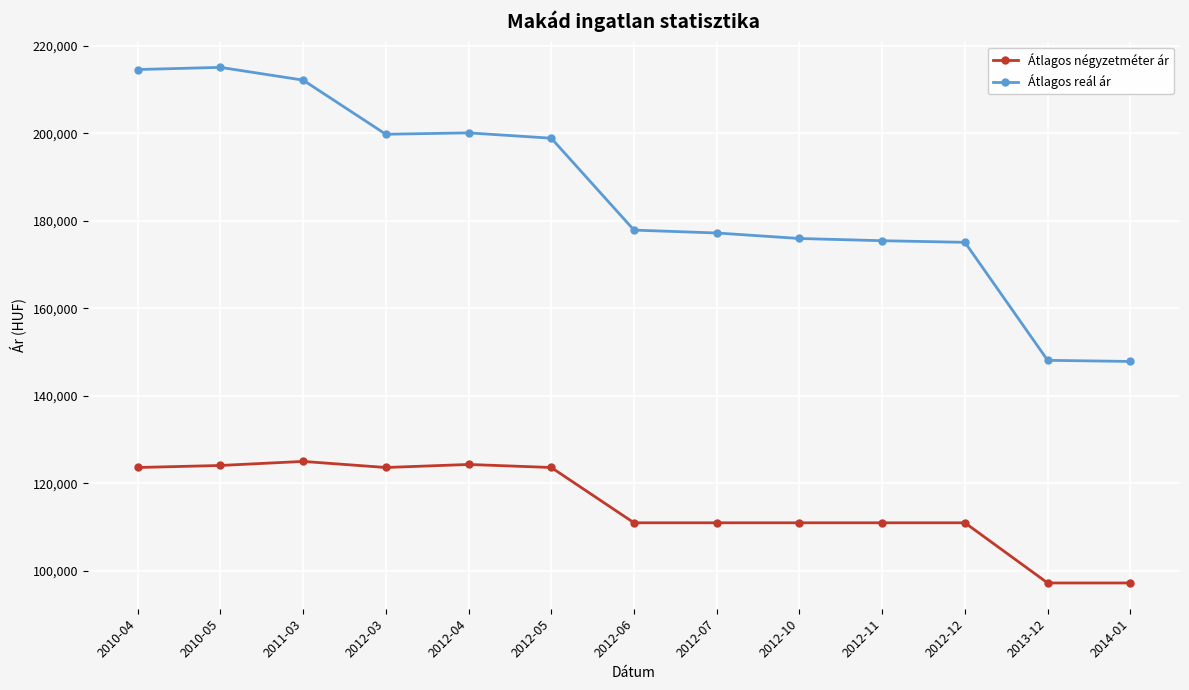

What is the difference between the highest and lowest values at 2014-01?

50623